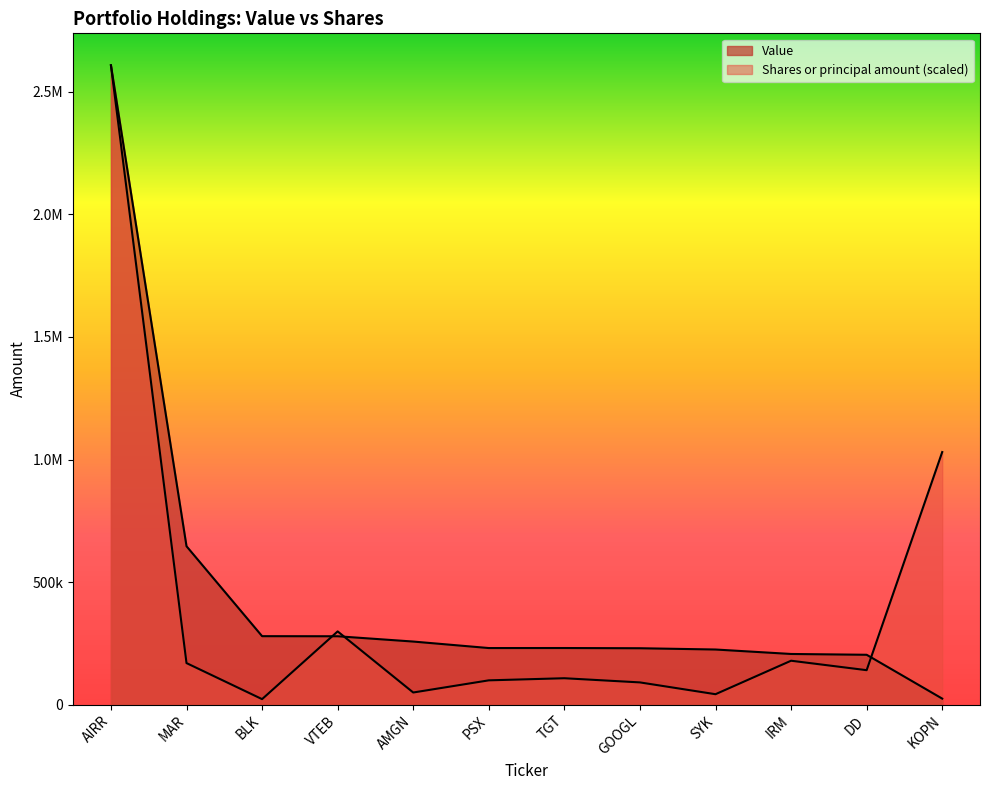

Does the chart display data point markers on the line(s)?

No